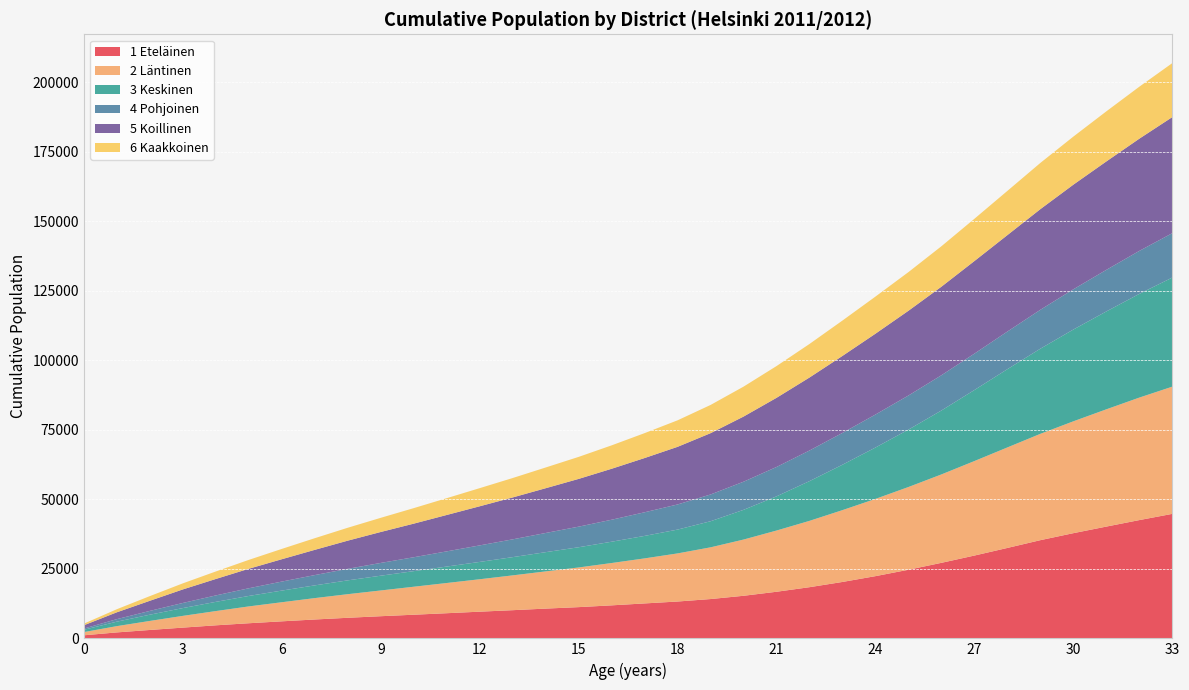

Reading right to left, extract all data points from this chart.

1 Eteläinen: 33=44787	32=42549	31=40210	30=37844	29=35328	28=32531	27=29792	26=27176	25=24684	24=22385	23=20295	22=18411	21=16766	20=15318	19=14141	18=13255	17=12567	16=11875	15=11235	14=10706	13=10136	12=9600	11=9046	10=8506	9=7970	8=7402	7=6790	6=6126	5=5440	4=4693	3=3867	2=3022	1=2144	0=1106
2 Läntinen: 33=45761	32=44067	31=42186	30=40238	29=38254	28=36158	27=33995	26=31804	25=29765	24=27786	23=25840	22=23864	21=22023	20=20226	19=18607	18=17304	17=16203	16=15228	15=14269	14=13385	13=12523	12=11666	11=10866	10=10065	9=9261	8=8493	7=7695	6=6870	5=6055	4=5127	3=4225	2=3252	1=2260	0=1153
3 Keskinen: 33=39243	32=37305	31=35210	30=33017	29=30629	28=28153	27=25554	26=22998	25=20644	24=18483	23=16337	22=14294	21=12302	20=10690	19=9384	18=8572	17=8087	16=7662	15=7273	14=6915	13=6559	12=6230	11=5919	10=5611	9=5310	8=4971	7=4577	6=4191	5=3763	4=3313	3=2803	2=2244	1=1607	0=834
4 Pohjoinen: 33=15971	32=15465	31=14955	30=14474	29=13995	28=13537	27=13095	26=12679	25=12279	24=11868	23=11446	22=11018	21=10561	20=10120	19=9628	18=9039	17=8500	16=7912	15=7405	14=6900	13=6402	12=5945	11=5463	10=4997	9=4597	8=4147	7=3705	6=3243	5=2767	4=2316	3=1841	2=1366	1=909	0=437
5 Koillinen: 33=41753	32=40366	31=39002	30=37639	29=36206	28=34690	27=33303	26=31858	25=30483	24=29084	23=27695	22=26255	21=24879	20=23433	19=22052	18=20731	17=19512	16=18332	15=17176	14=16102	13=15069	12=14070	11=13091	10=12087	9=11128	8=10138	7=9077	6=8037	5=7018	4=5917	3=4871	2=3640	1=2465	0=1193
6 Kaakkoinen: 33=19423	32=18696	31=18020	30=17290	29=16627	28=15905	27=15205	26=14550	25=13907	24=13352	23=12728	22=12070	21=11423	20=10768	19=10154	18=9537	17=8958	16=8418	15=7922	14=7458	13=6985	12=6522	11=6042	10=5581	9=5096	8=4641	7=4189	6=3712	5=3194	4=2702	3=2185	2=1681	1=1106	0=580